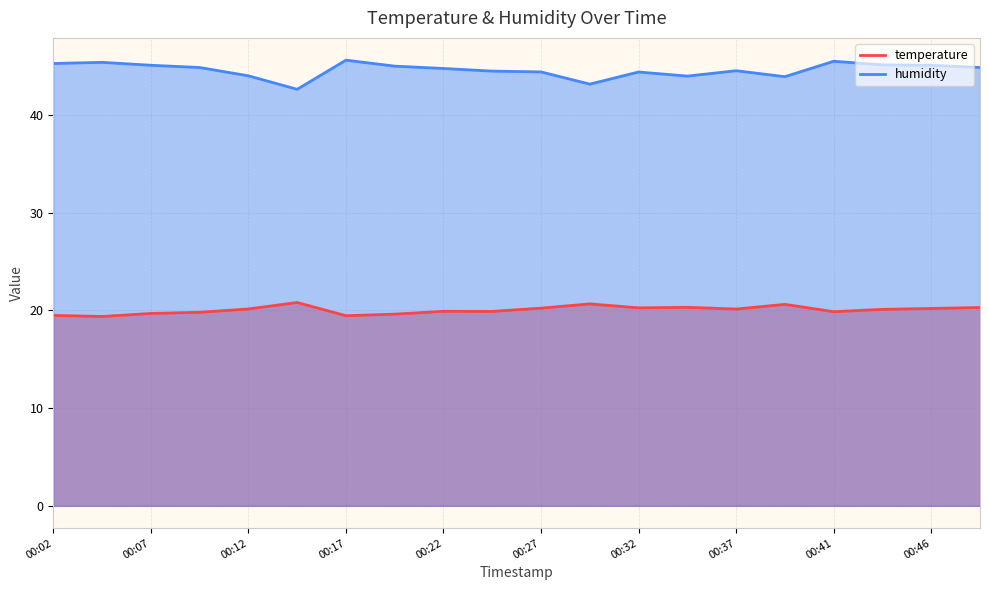

How many series are shown in this chart?

2